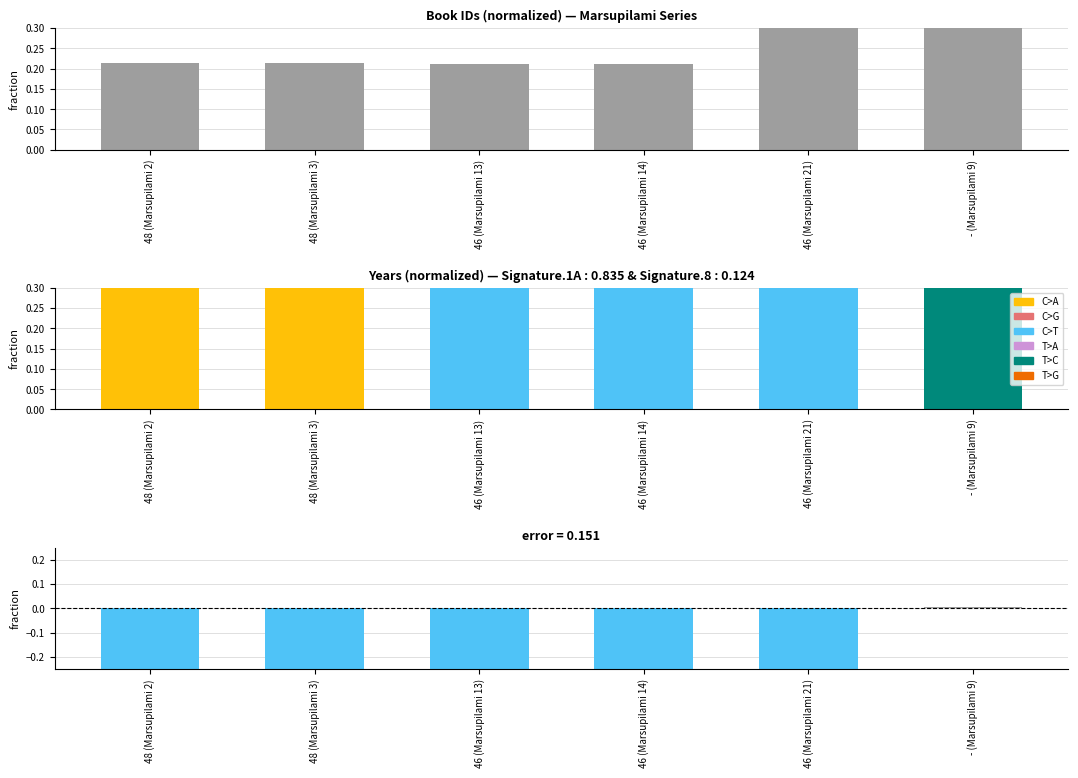

Reading left to right, transcribe all the data shown in this chart.

48 (Marsupilami 2)=0.2	48 (Marsupilami 3)=0.2	46 (Marsupilami 13)=0.2	46 (Marsupilami 14)=0.2	46 (Marsupilami 21)=0.3	- (Marsupilami 9)=1.0